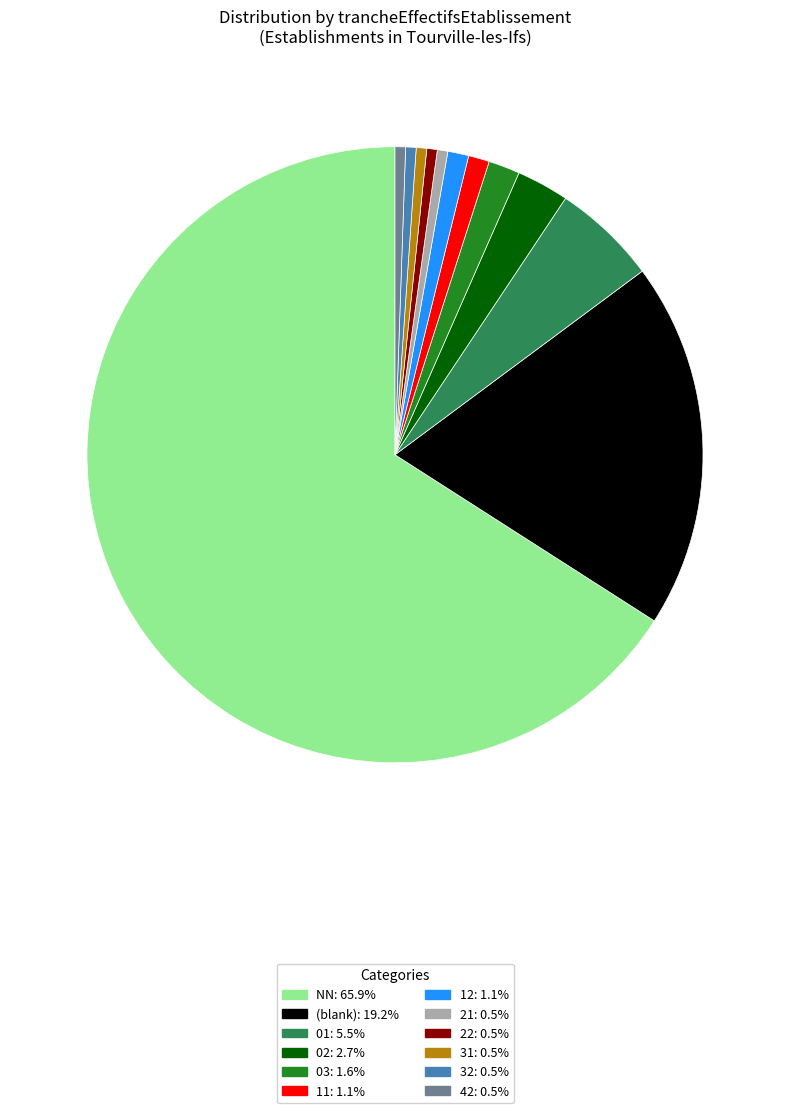

Is there a majority slice in this chart?

Yes